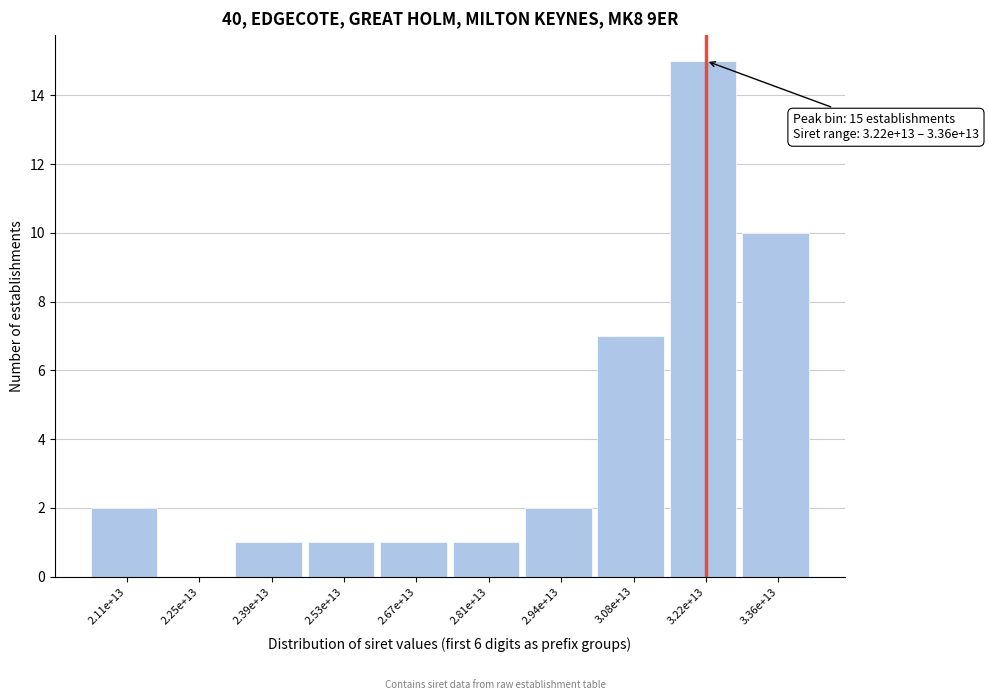

Reading right to left, extract all data points from this chart.

3.36e+13=10	3.22e+13=15	3.08e+13=7	2.94e+13=2	2.81e+13=1	2.67e+13=1	2.53e+13=1	2.39e+13=1	2.25e+13=0	2.11e+13=2